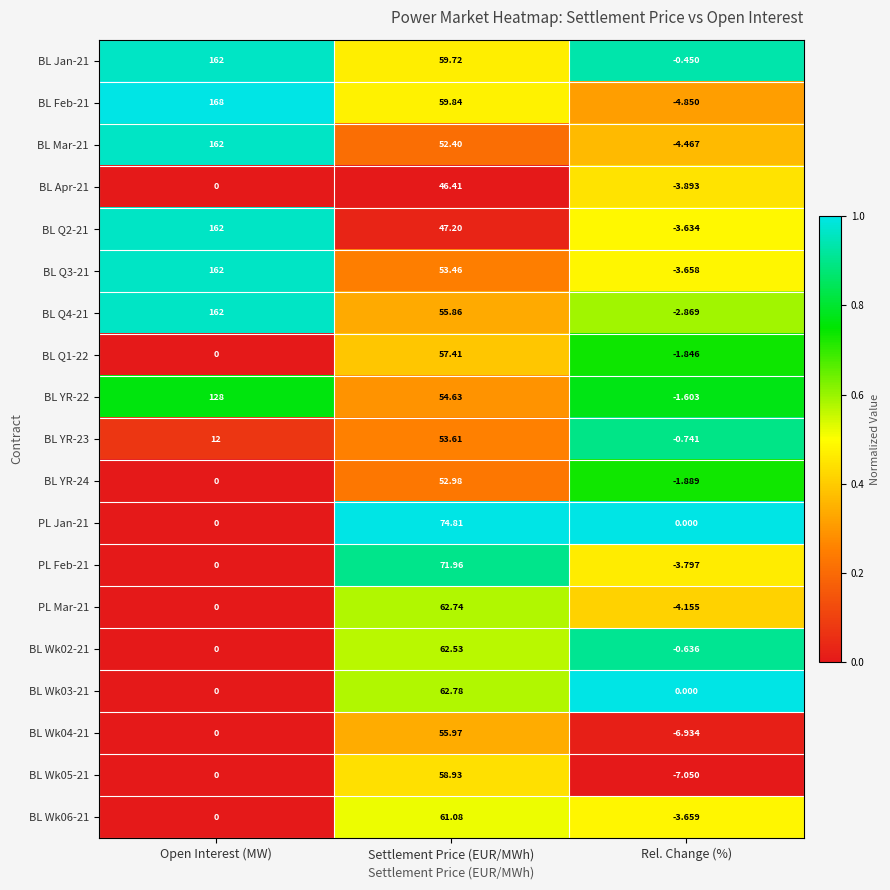

At which label does BL Q4-21 first exceed 55?

Open Interest (MW)